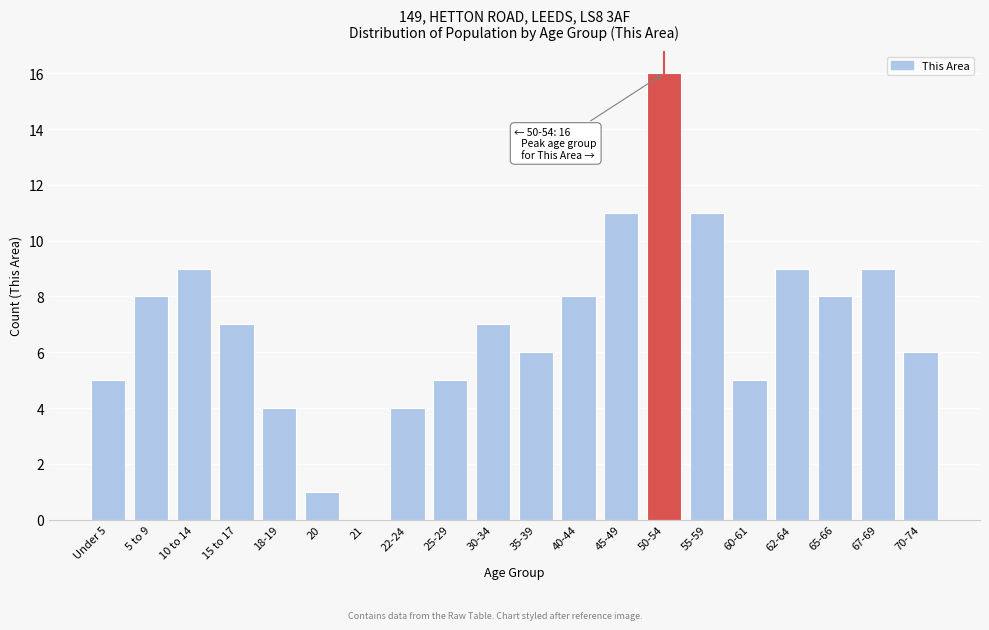

Reading right to left, list all the values displayed in this chart.

70-74=6	67-69=9	65-66=8	62-64=9	60-61=5	55-59=11	50-54=16	45-49=11	40-44=8	35-39=6	30-34=7	25-29=5	22-24=4	21=0	20=1	18-19=4	15 to 17=7	10 to 14=9	5 to 9=8	Under 5=5